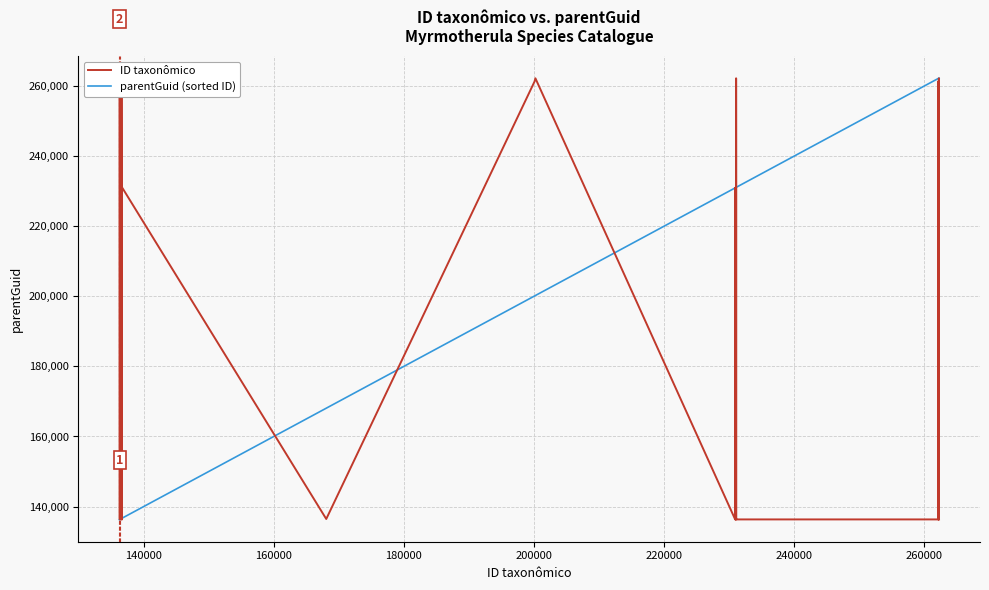

At how many categories does at least one series exceed 244722?

19